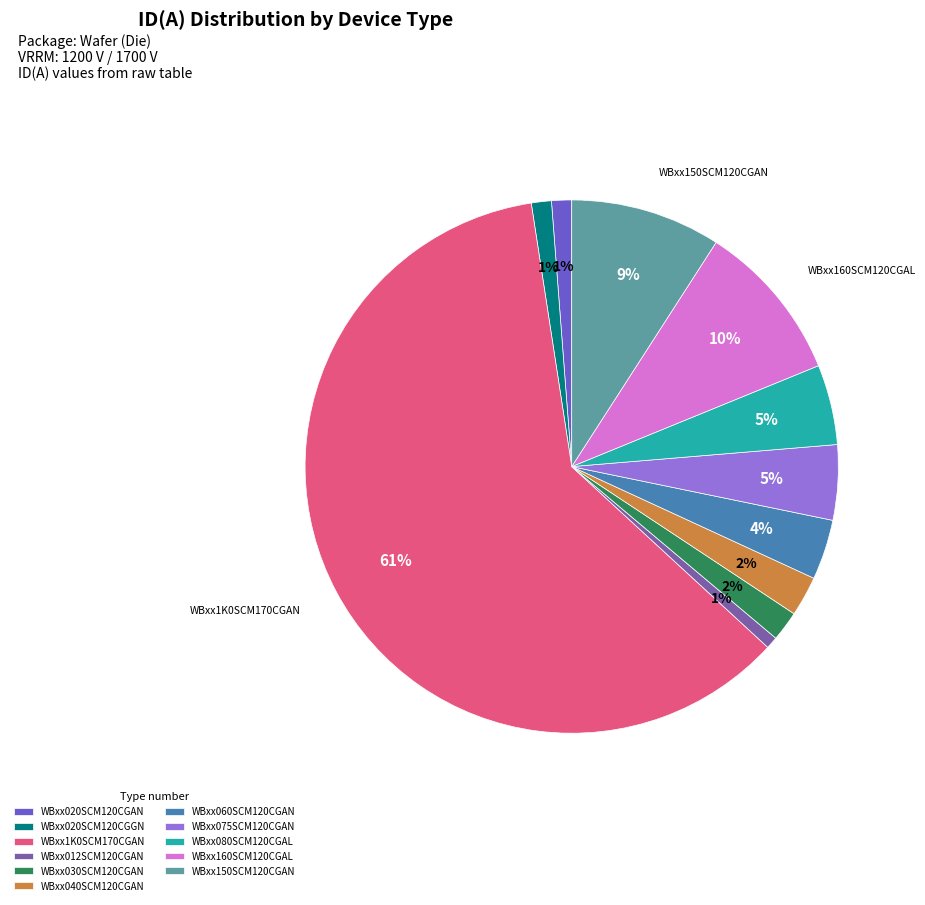

To the nearest percent, what portion does WBxx080SCM120CGAL represent?

5%